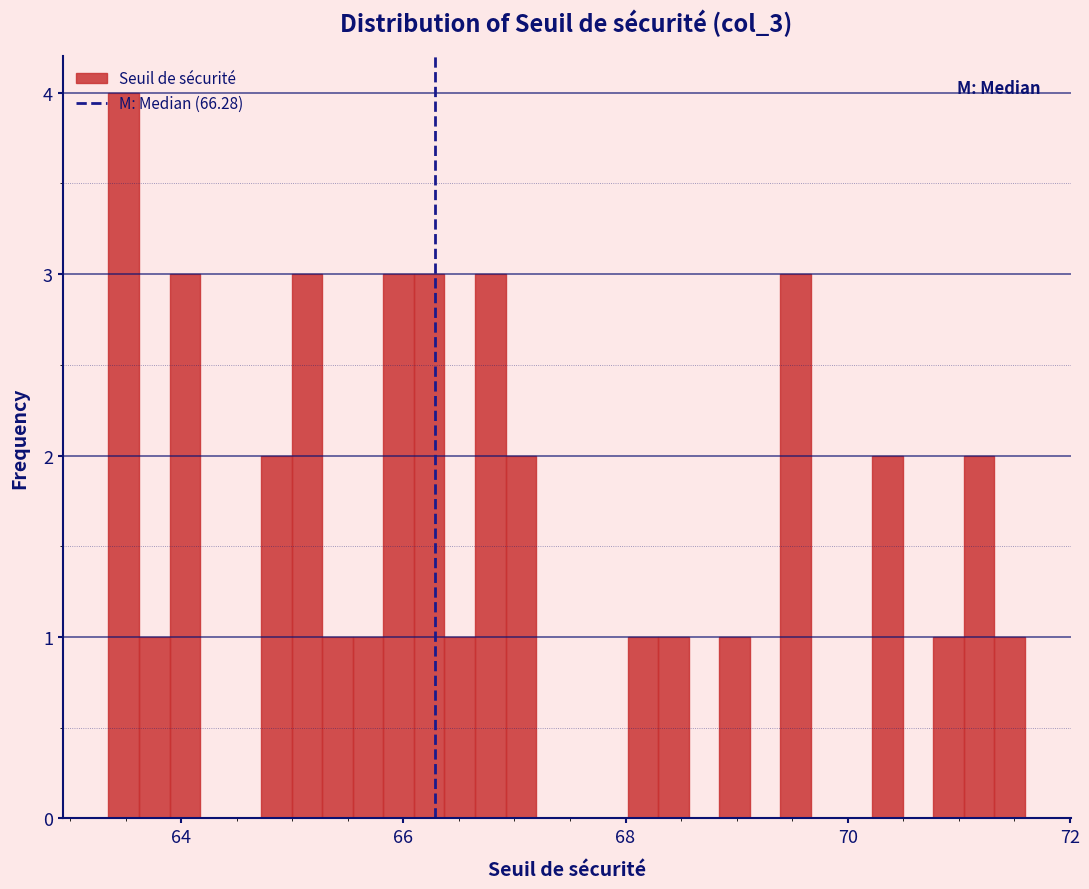

Around what value on the x-axis is the tallest bar? Give the approximate position of its centre, as read against the axis.

63.4